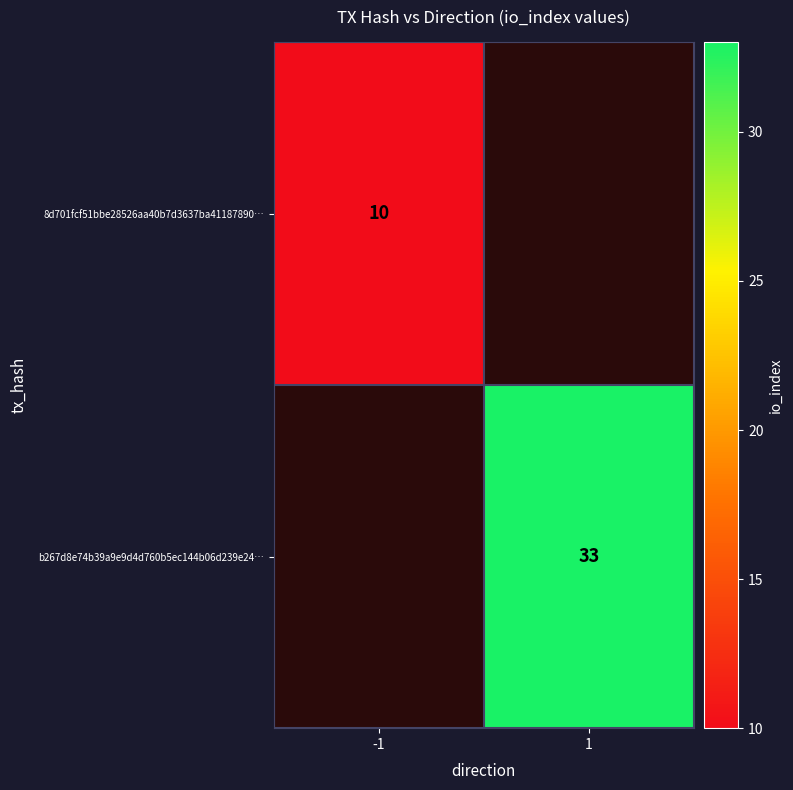

The value of 8d701fcf51bbe28526aa40b7d3637ba41187890… at -1 is 10. True or false?

True